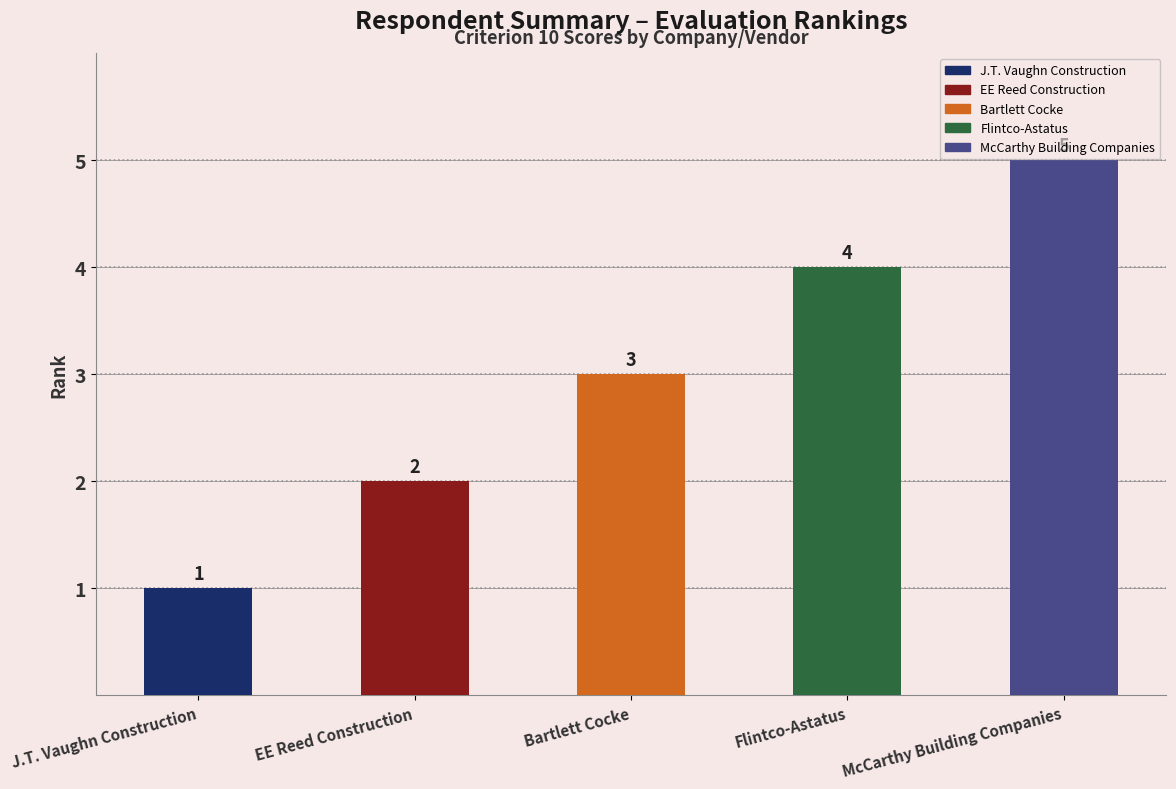

Are the bars horizontal?

No